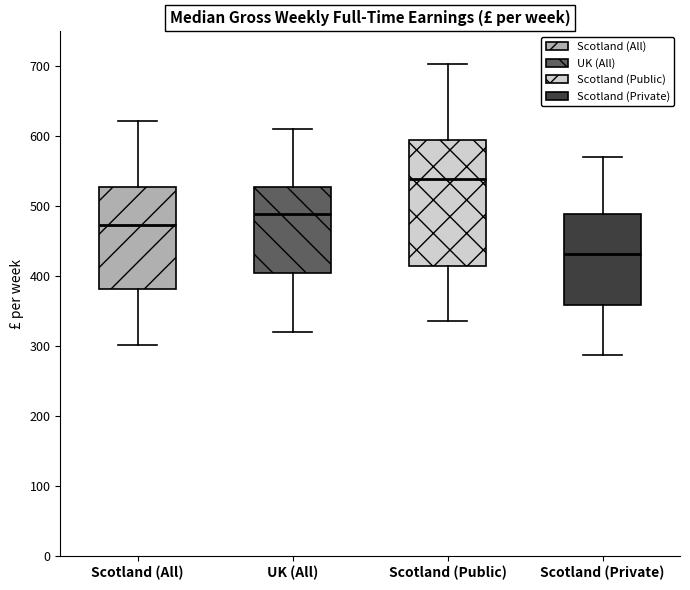

Where is the upper edge of the box for Scotland (Public) on the y-axis? The values are not printed on the chart, so give them approximately, as read against the axis.

600